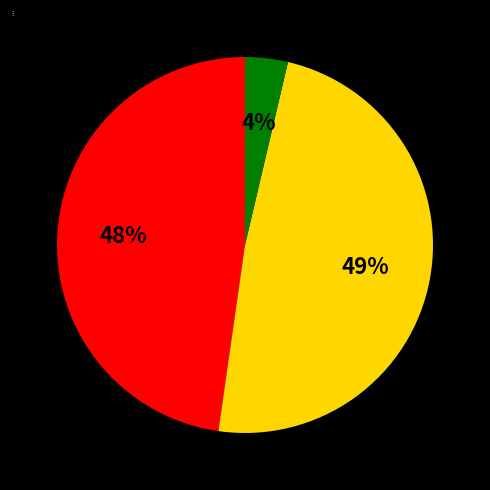

The 2021 slice represents 54% of the pie. True or false?

False